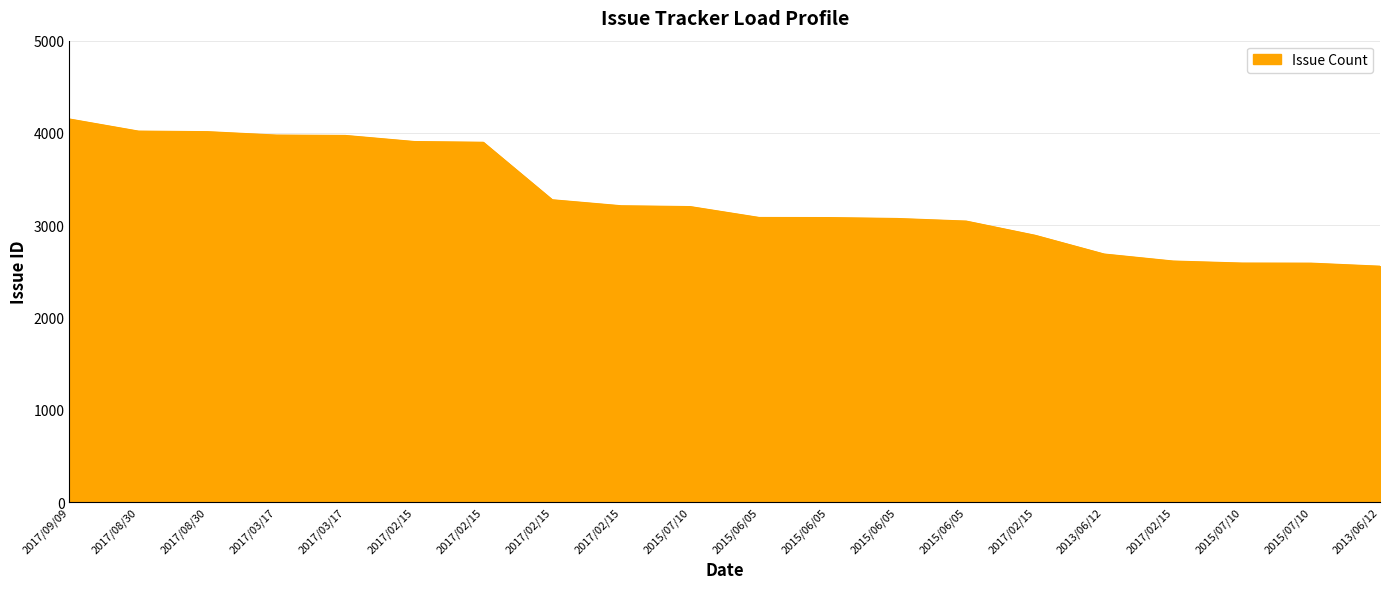

Rank the categories by value from highest to lowest.

2017/09/09, 2017/08/30, 2017/08/30, 2017/03/17, 2017/03/17, 2017/02/15, 2017/02/15, 2017/02/15, 2017/02/15, 2015/07/10, 2015/06/05, 2015/06/05, 2015/06/05, 2015/06/05, 2017/02/15, 2013/06/12, 2017/02/15, 2015/07/10, 2015/07/10, 2013/06/12